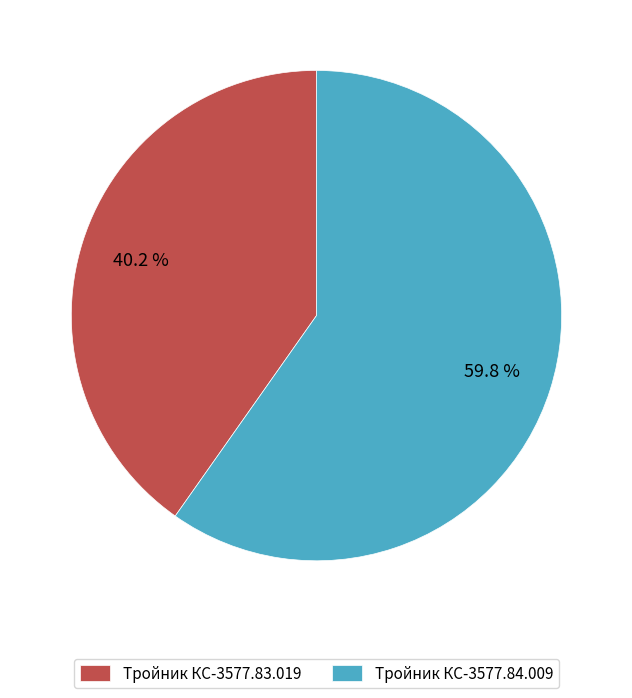

To the nearest percent, what is the difference between the largest and smallest slice percentages?

20%